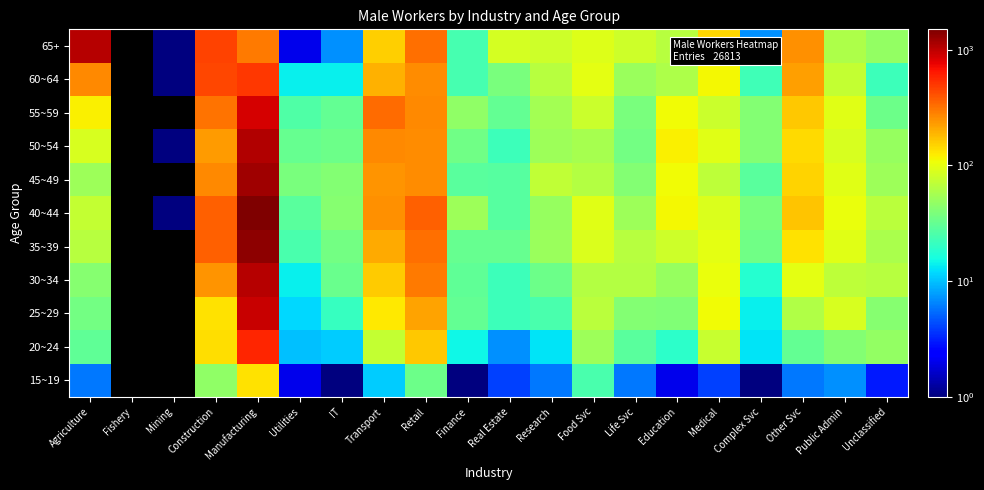

How many positive values does the 55~59 series have?

18